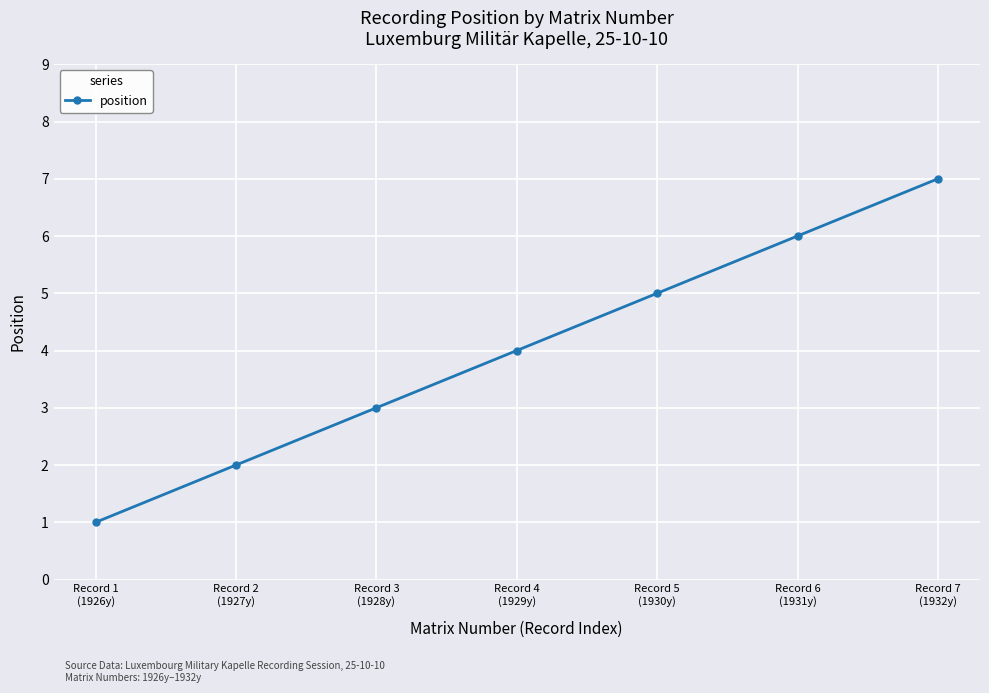

What is the average value?

4